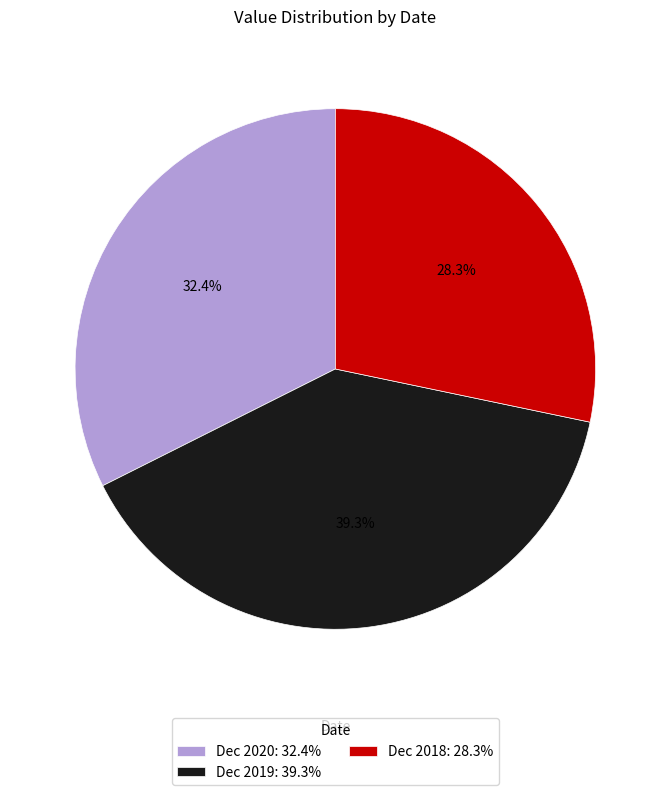

Between Dec 2019 and Dec 2020, which is larger?

Dec 2019